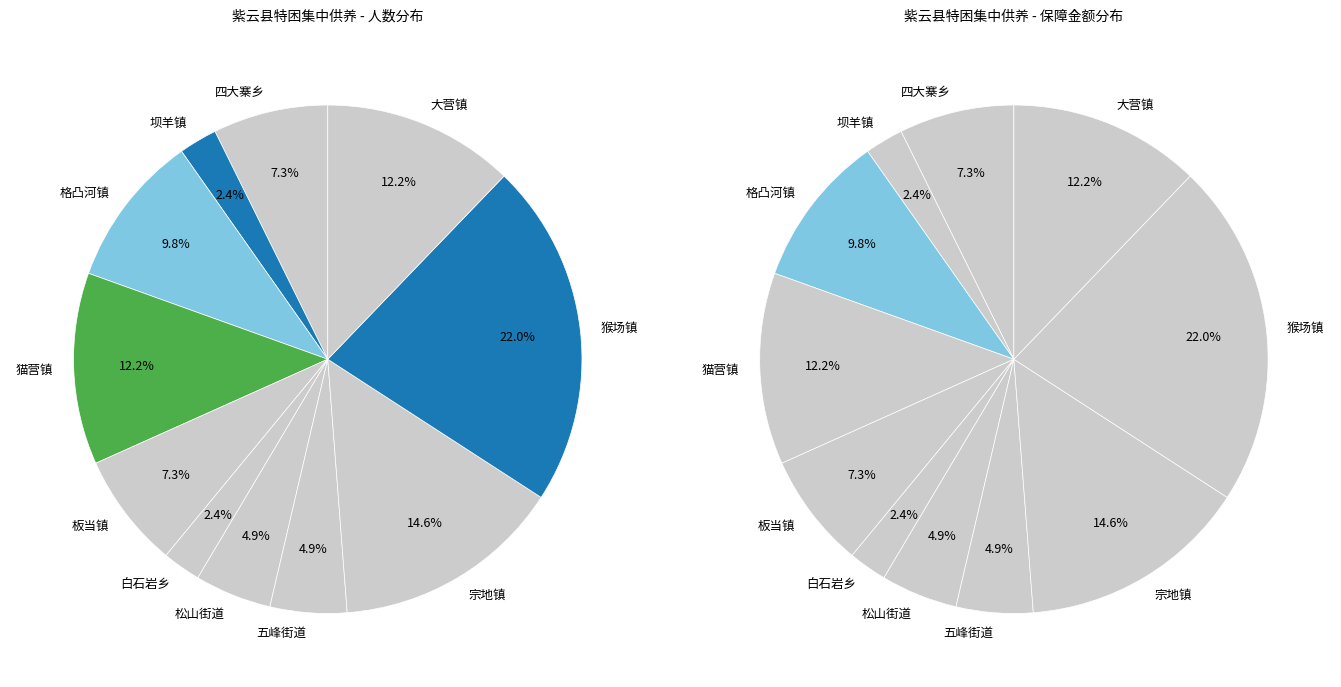

Is there a majority slice in this chart?

No